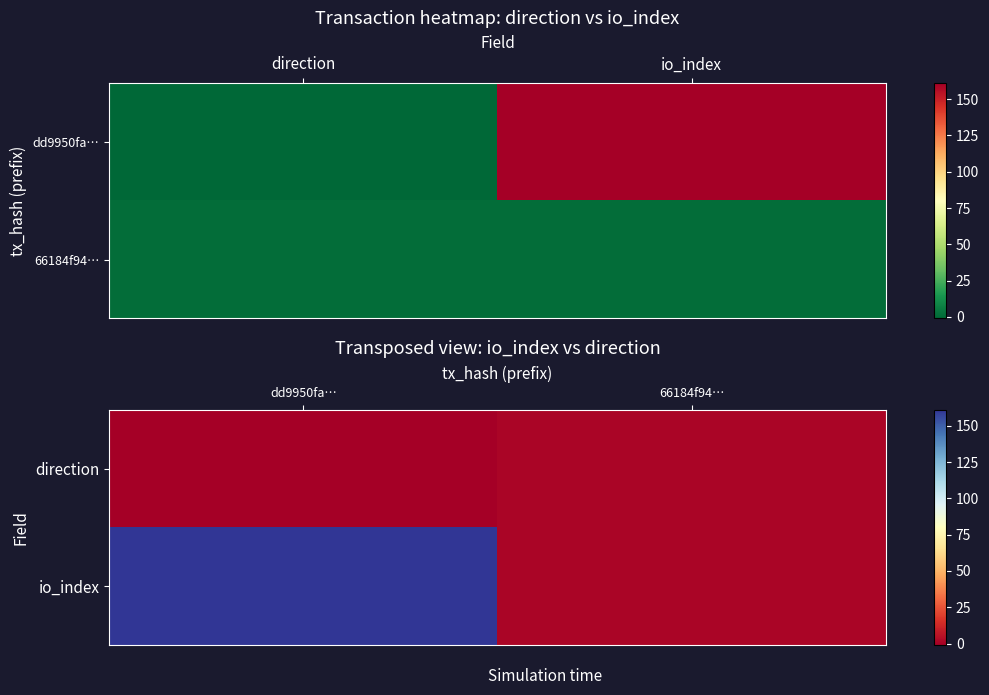

Which has a higher value, io_index or direction?

io_index